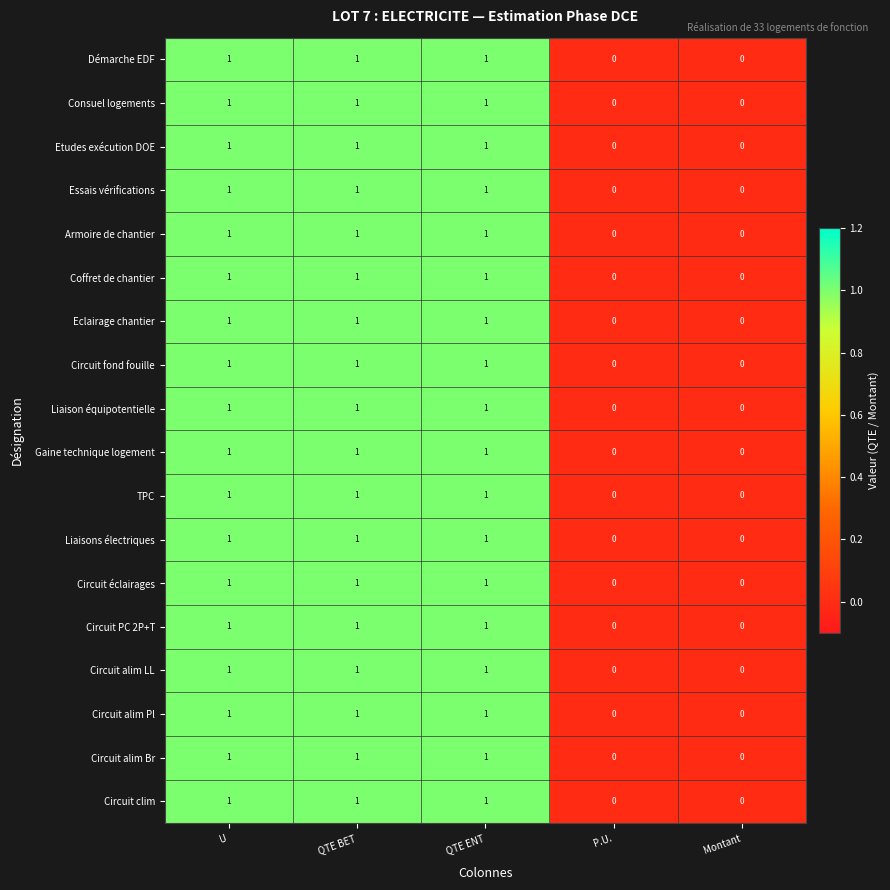

Is the value of Démarche EDF at QTE ENT greater than the value of Etudes exécution DOE at P.U.?

Yes